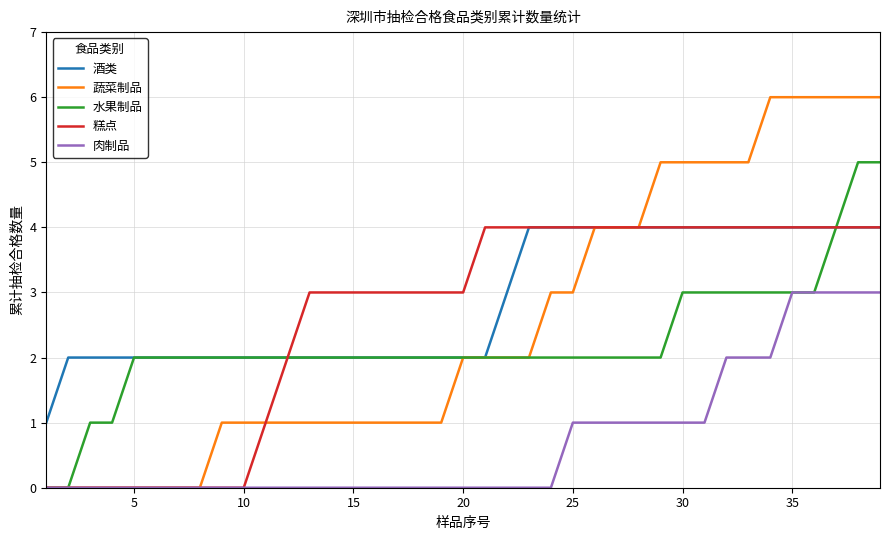

Which series has the largest range (max minus min)?

蔬菜制品